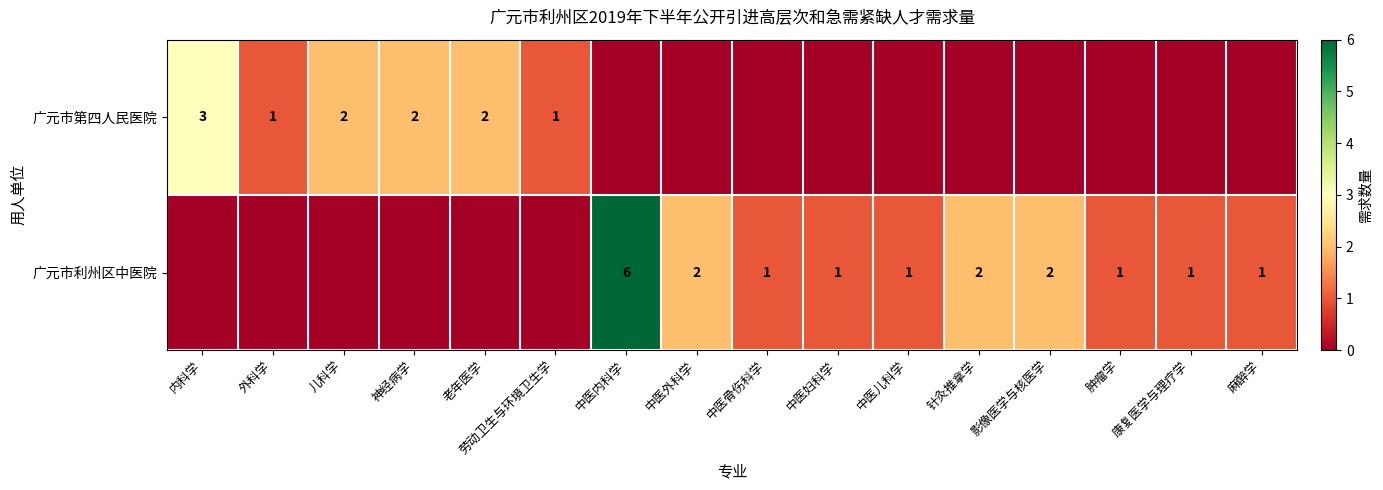

The value of 广元市第四人民医院 at 老年医学 is 3. True or false?

False